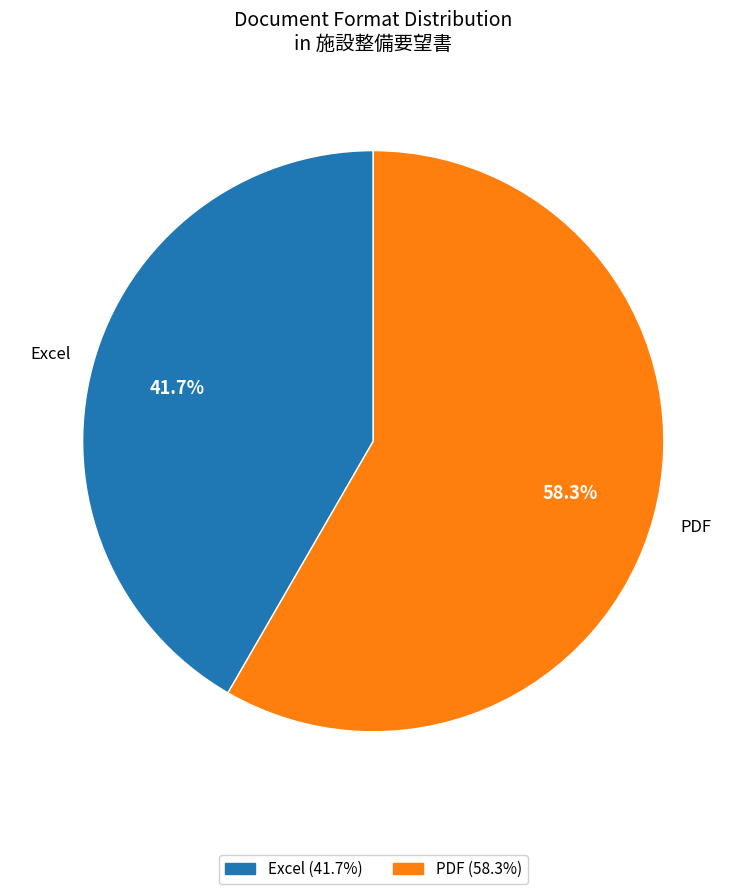

Is PDF the majority of the pie?

Yes